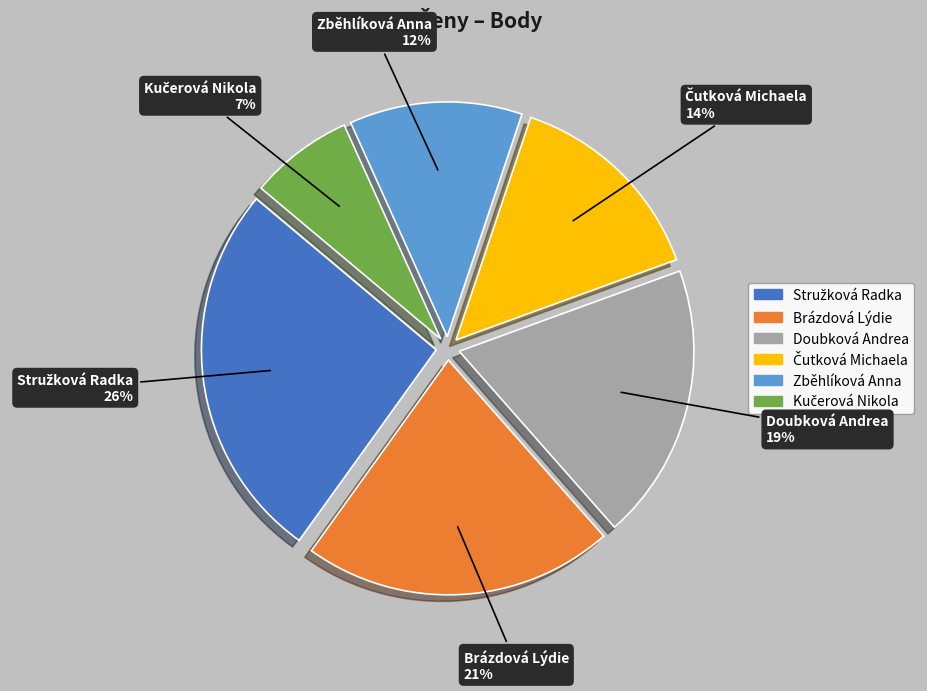

To the nearest percent, what is the difference between the largest and smallest slice percentages?

19%